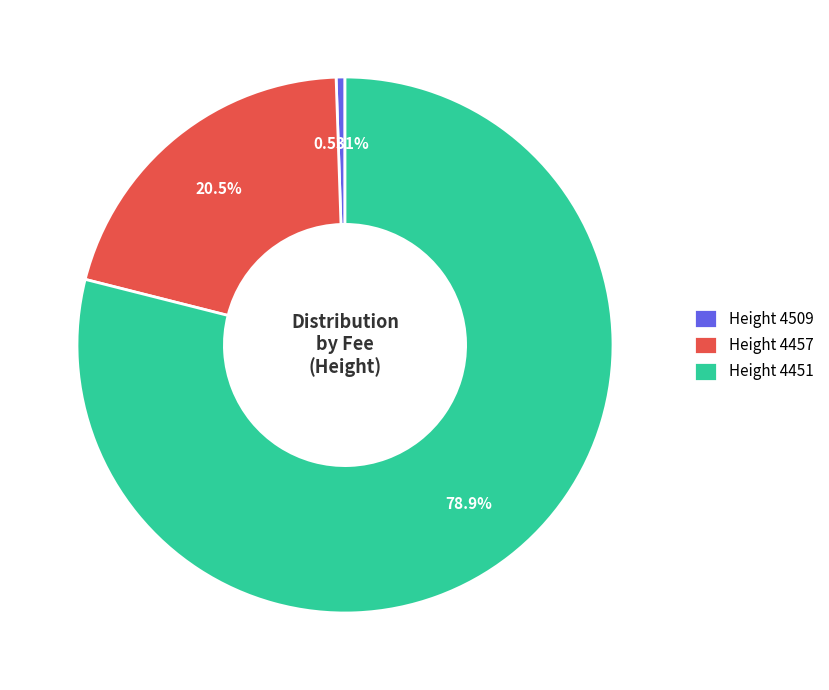

What is the ratio of the value at Height 4451 to the value at Height 4457?

3.8